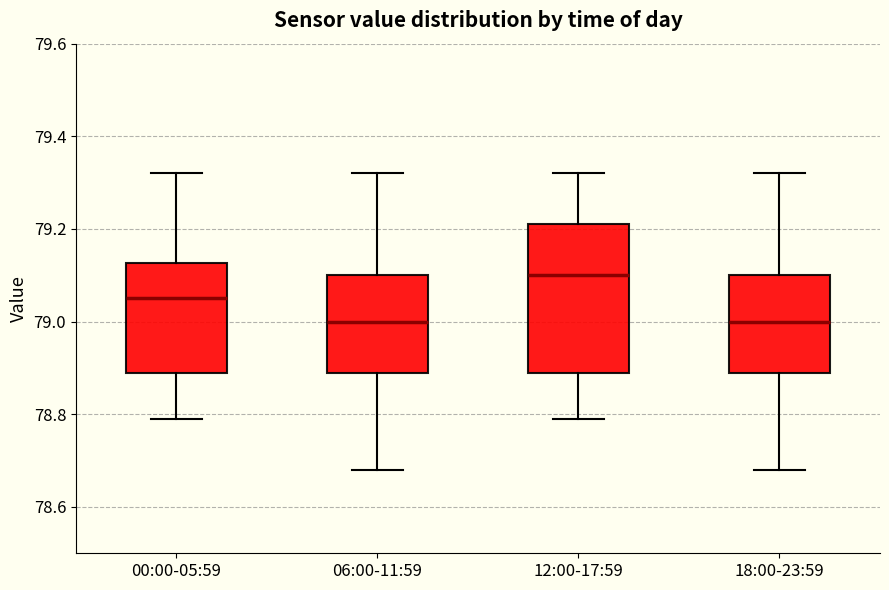

Reading left to right, read every box against the y-axis: the position of its median line, the range the box covers, and the ends of its whiskers. The values are not printed on the chart, so give them approximately, as read against the axis.

00:00-05:59: median 79.06, box 78.90 to 79.12, whiskers 78.80 to 79.32
06:00-11:59: median 79.00, box 78.90 to 79.10, whiskers 78.68 to 79.32
12:00-17:59: median 79.10, box 78.90 to 79.22, whiskers 78.80 to 79.32
18:00-23:59: median 79.00, box 78.90 to 79.10, whiskers 78.68 to 79.32